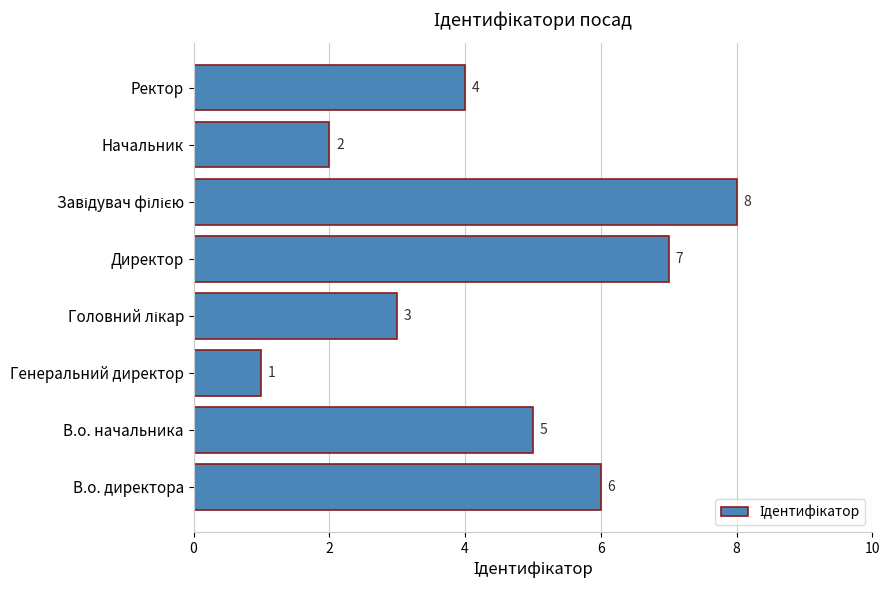

What is the difference between the maximum and minimum values?

7